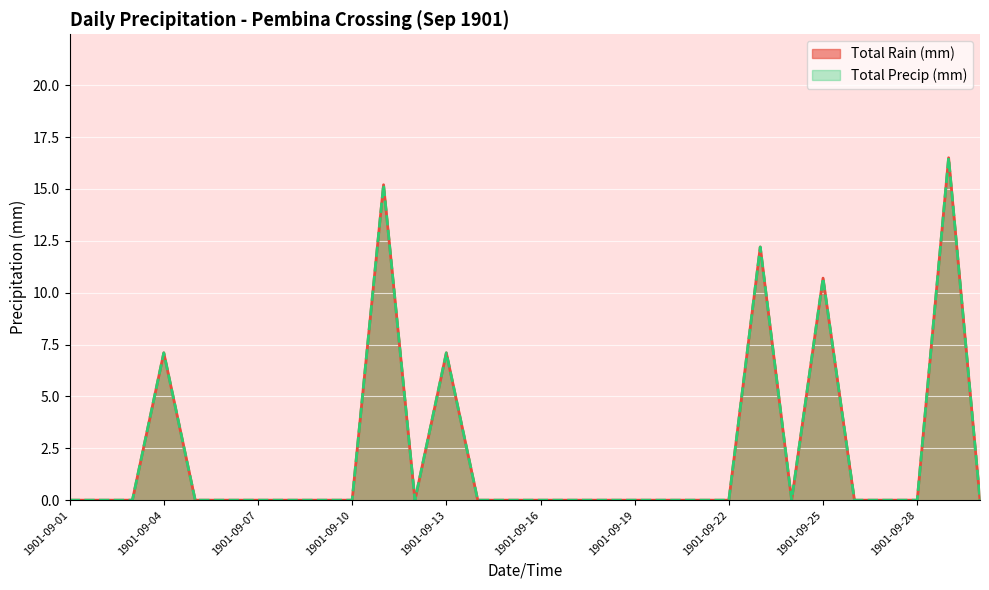

The value of Total Rain (mm) at 1901-09-21 is 11.0. True or false?

False